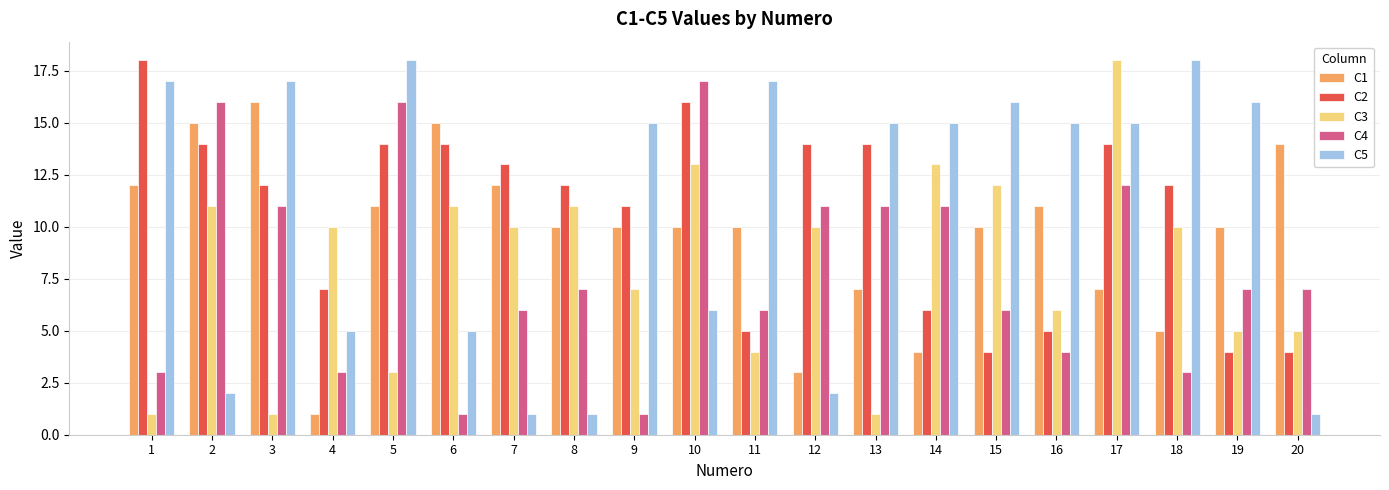

What is the maximum value shown in the chart?

18